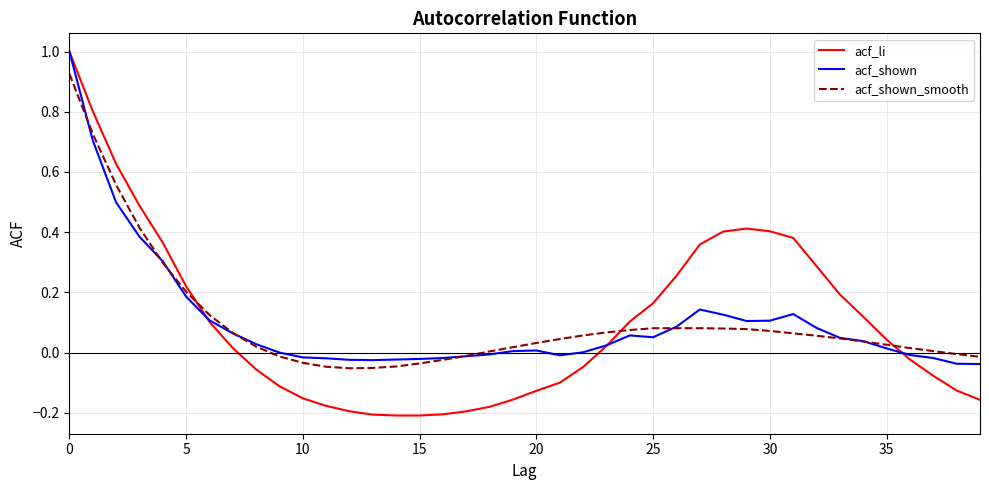

What is the difference between the maximum and minimum values in the acf_shown_smooth series?

1.0